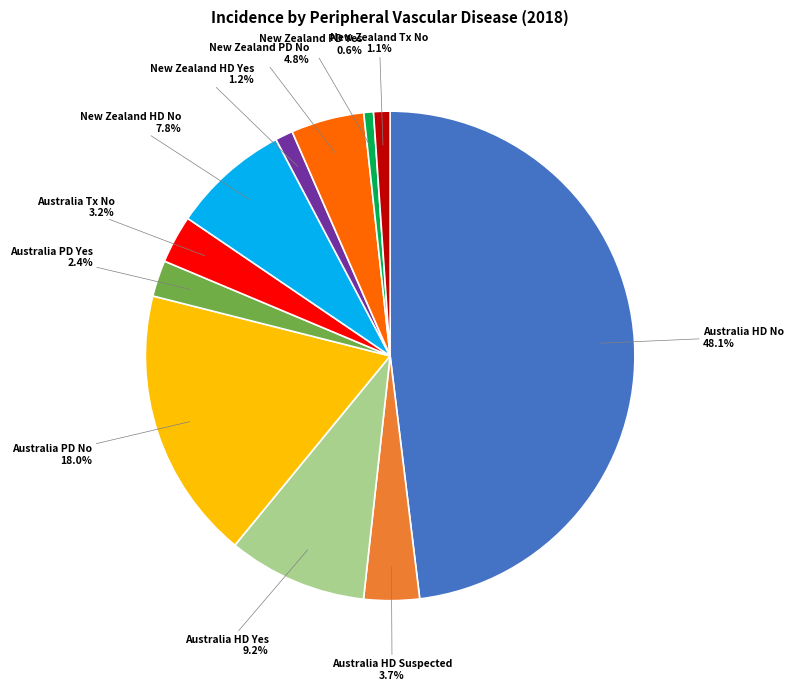

How many segments does this pie chart have?

11